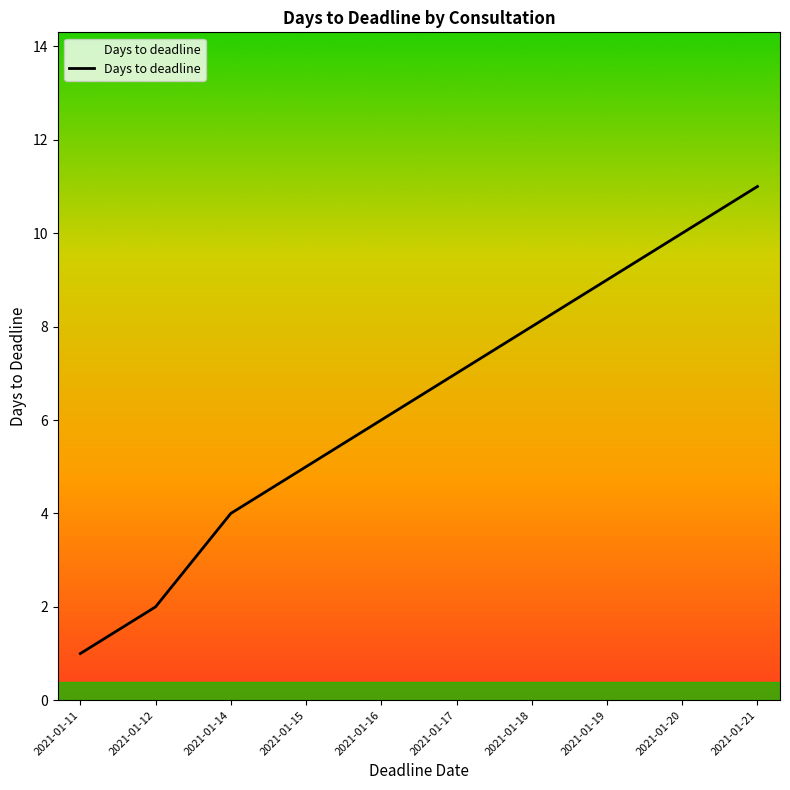

What is the smallest value displayed?

1